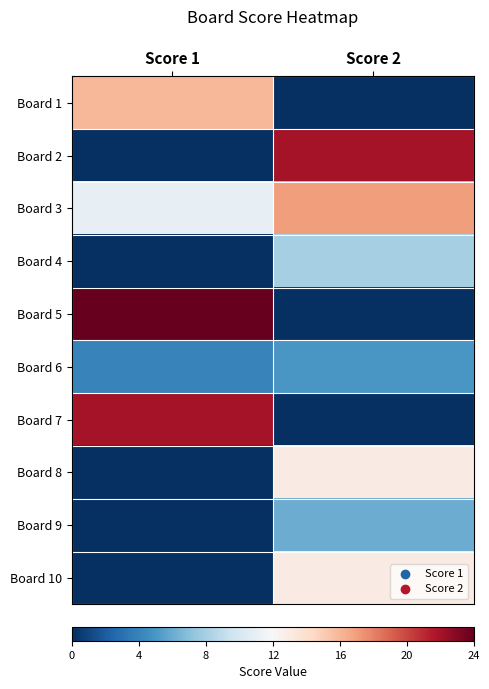

Reading right to left, extract all data points from this chart.

Board 1: Score 2=0	Score 1=16
Board 2: Score 2=22	Score 1=0
Board 3: Score 2=17	Score 1=11
Board 4: Score 2=8	Score 1=0
Board 5: Score 2=0	Score 1=24
Board 6: Score 2=5	Score 1=4
Board 7: Score 2=0	Score 1=22
Board 8: Score 2=13	Score 1=0
Board 9: Score 2=6	Score 1=0
Board 10: Score 2=13	Score 1=0